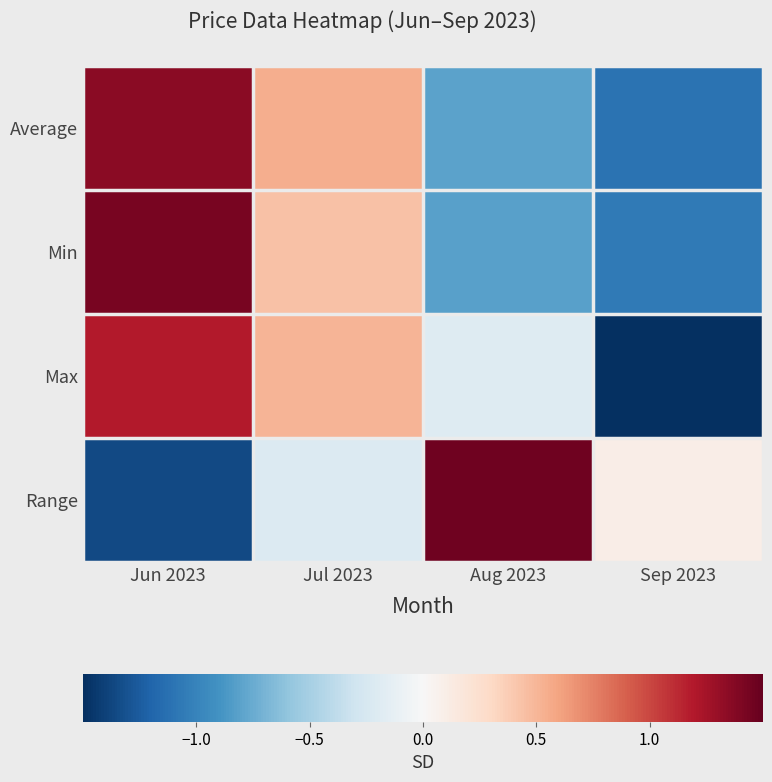

Reading left to right, extract all data points from this chart.

Average: Jun 2023=1.4	Jul 2023=0.5	Aug 2023=-0.8	Sep 2023=-1.1
Min: Jun 2023=1.4	Jul 2023=0.4	Aug 2023=-0.8	Sep 2023=-1.1
Max: Jun 2023=1.2	Jul 2023=0.5	Aug 2023=-0.2	Sep 2023=-1.5
Range: Jun 2023=-1.3	Jul 2023=-0.2	Aug 2023=1.5	Sep 2023=0.1